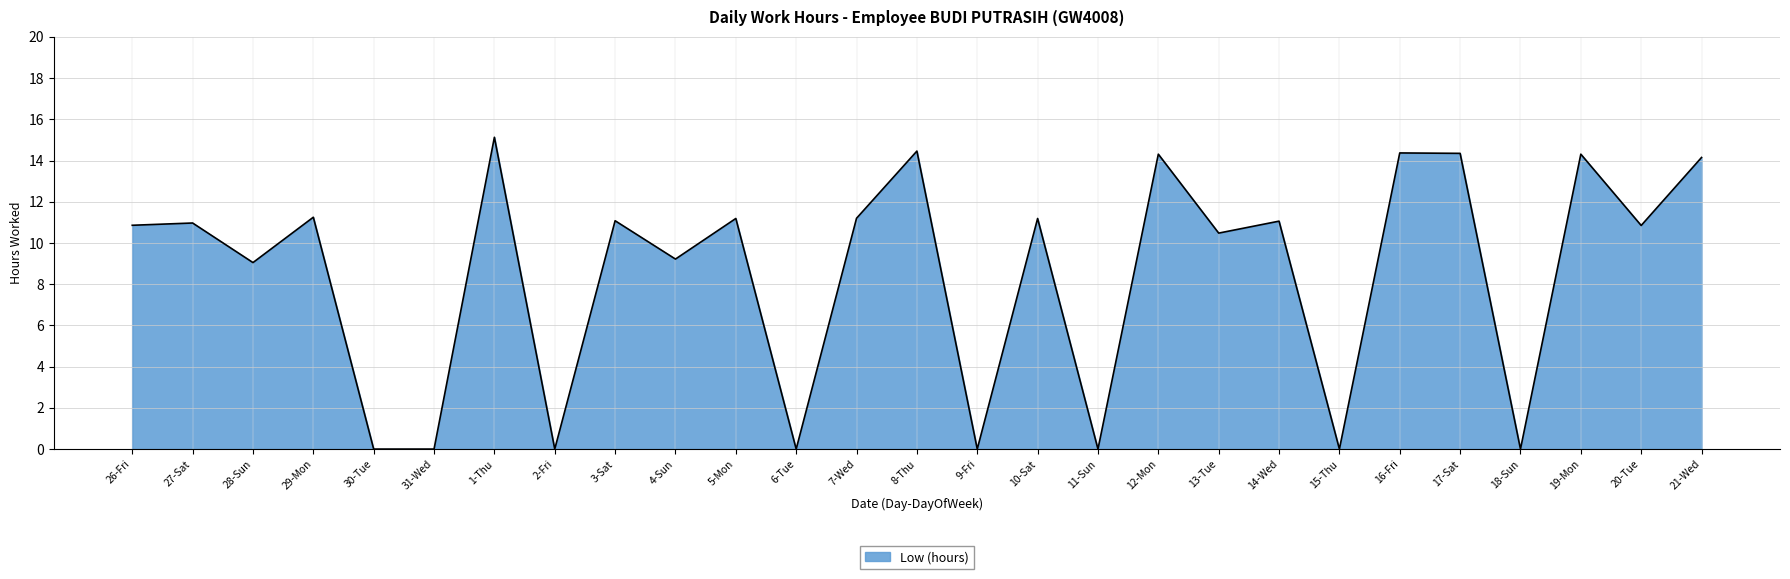

What is the difference between the maximum and minimum values?

15.1